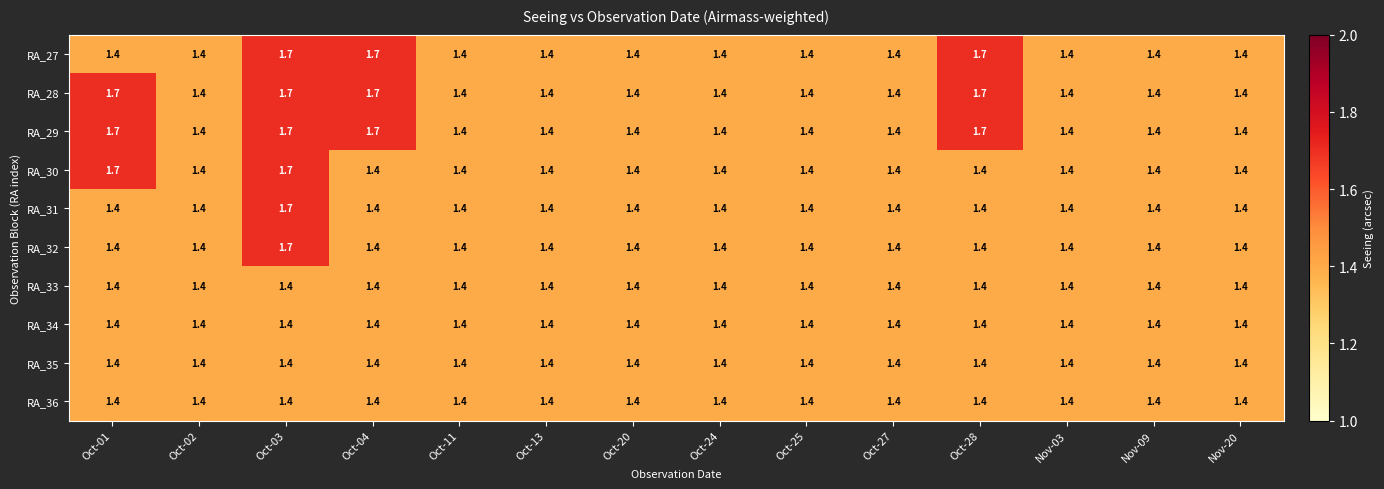

What is the sum of the RA_35 values at Oct-25 and Nov-20?

2.8